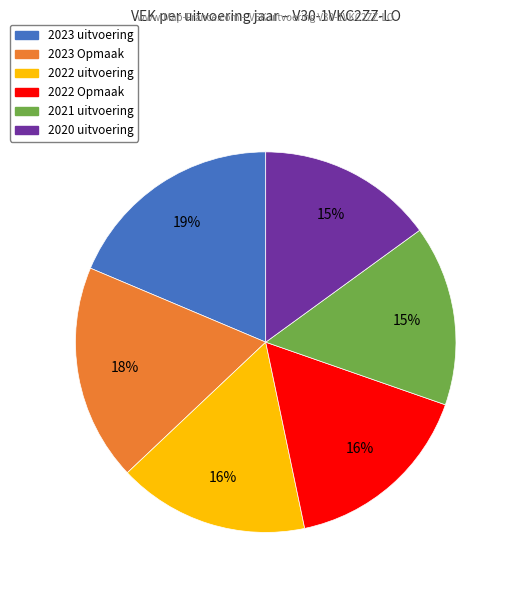

To the nearest percent, what is the average slice percentage?

17%